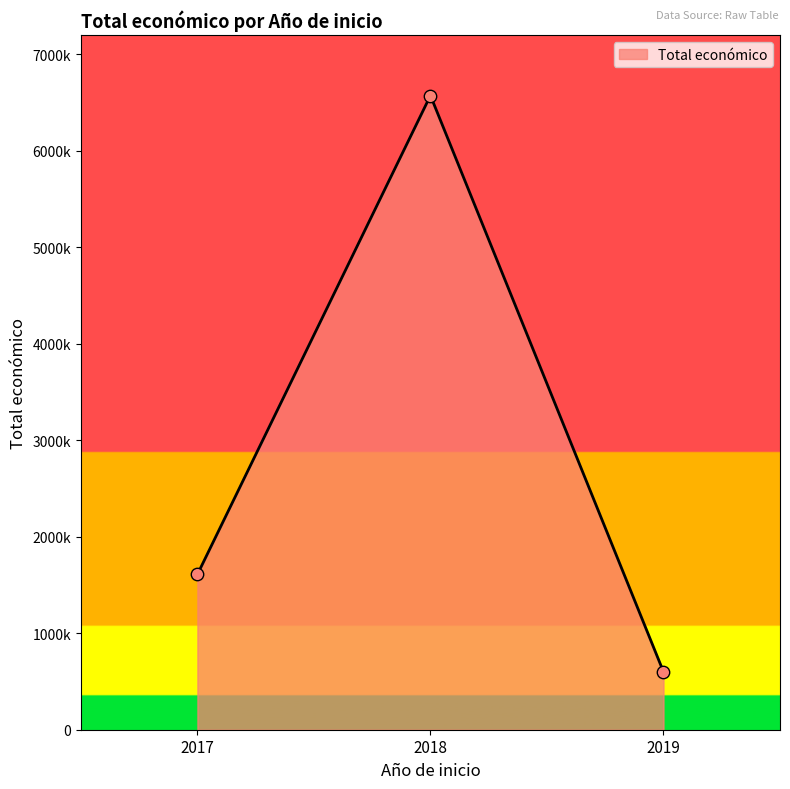

Is this an area chart (filled region under the line)?

Yes